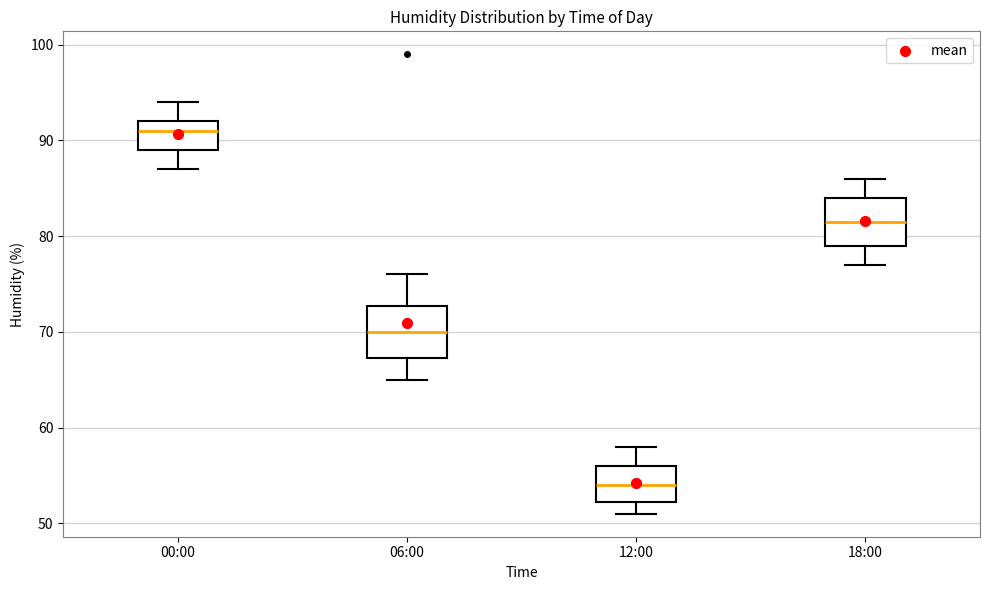

Which box's median line is the highest?

00:00